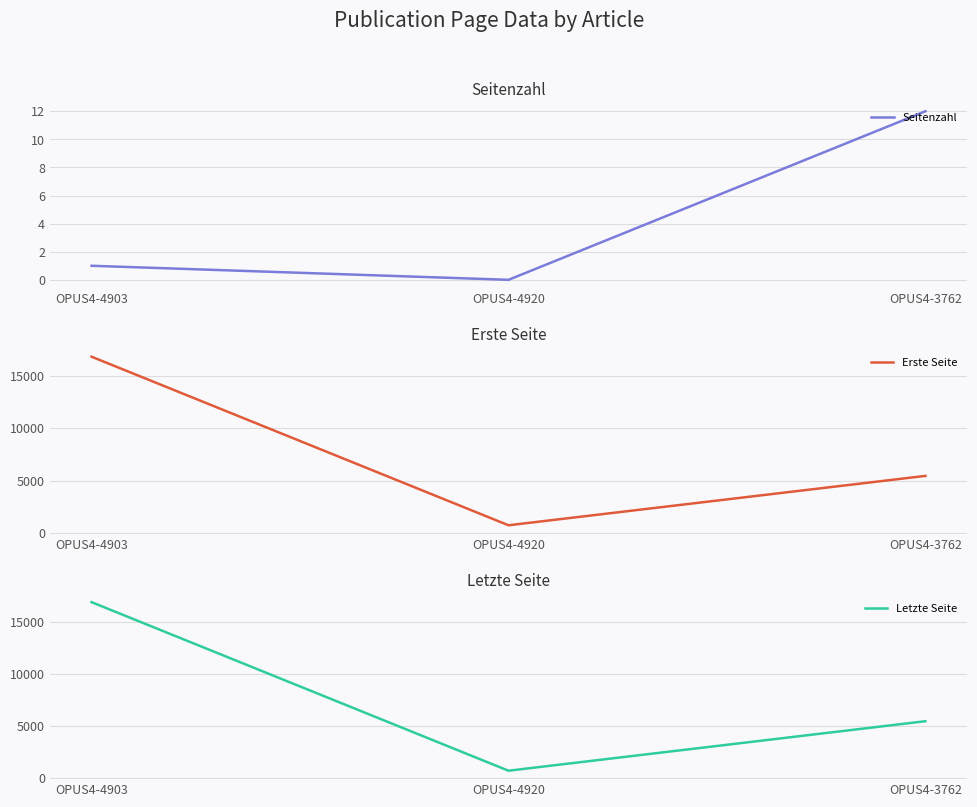

Does the chart display data point markers on the line(s)?

No